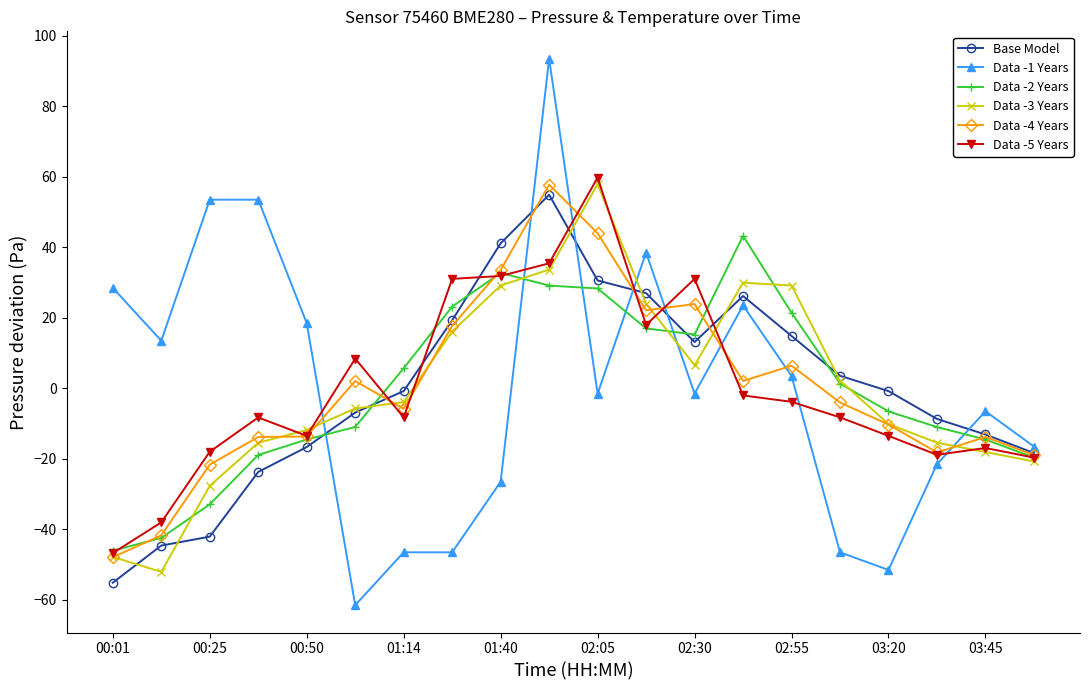

What is the minimum value shown in the chart?

-61.5